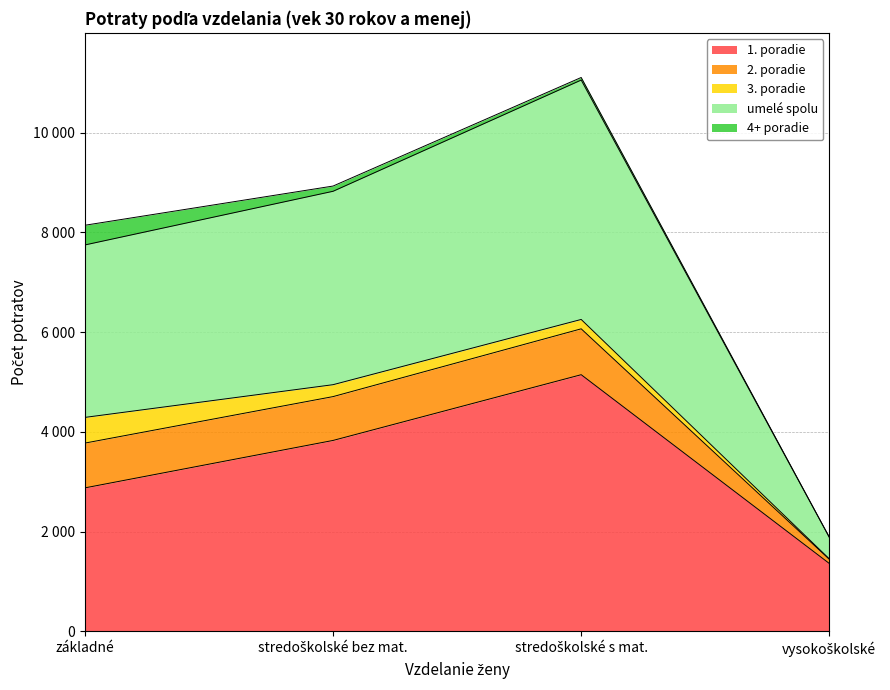

How many lines are shown in the chart?

5